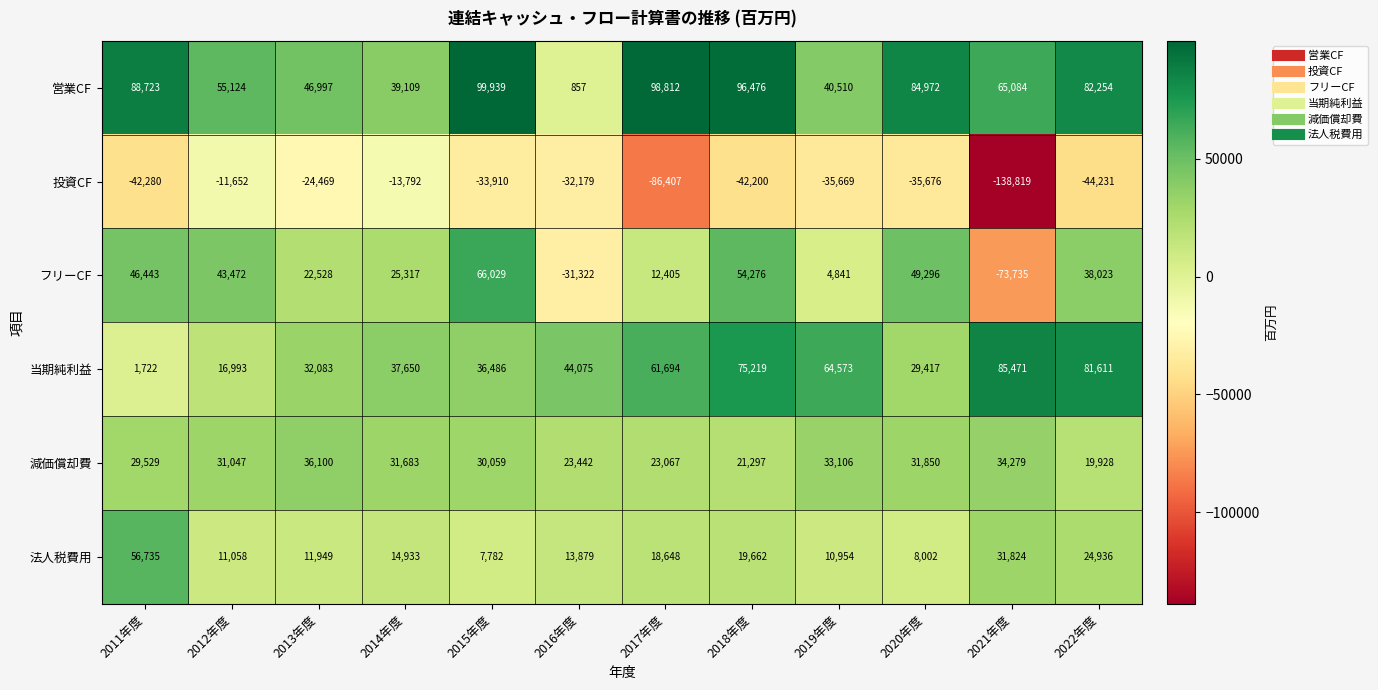

Read the 投資CF value at 2021年度.

-138819